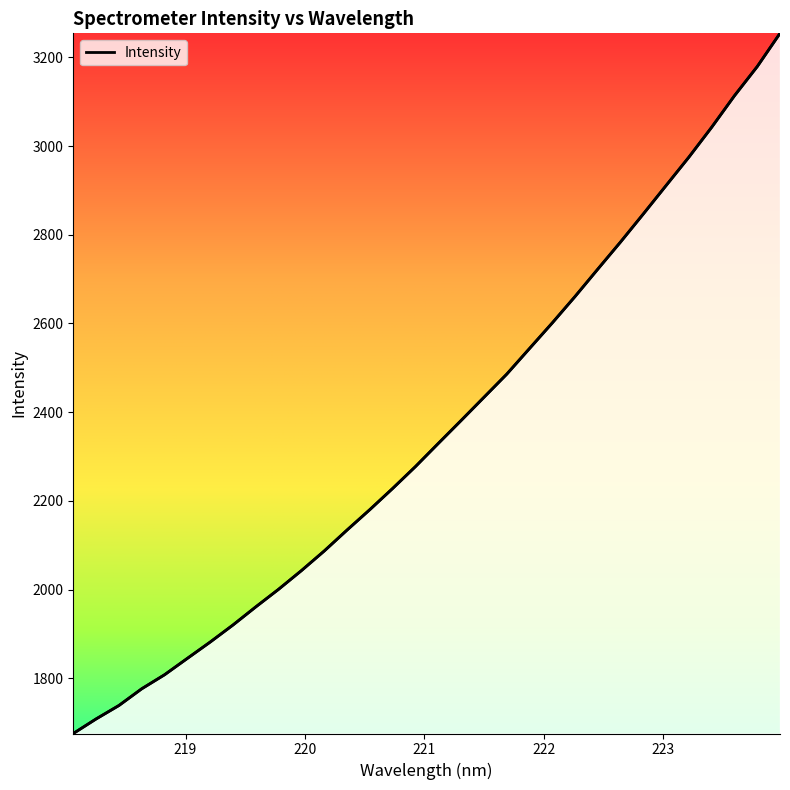

What is the difference between the maximum and minimum values?

1578.8